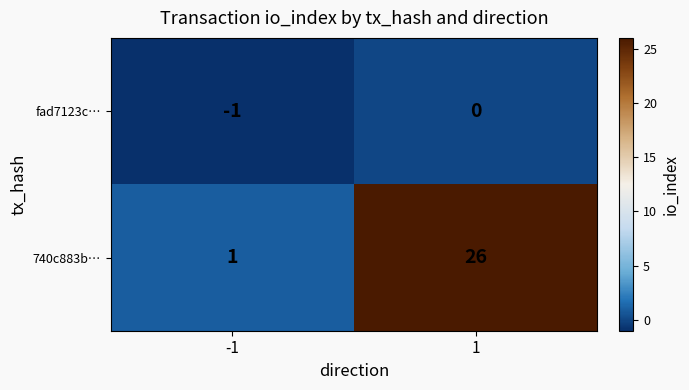

Reading right to left, list all the values displayed in this chart.

fad7123c…: 1=0	-1=-1
740c883b…: 1=26	-1=1